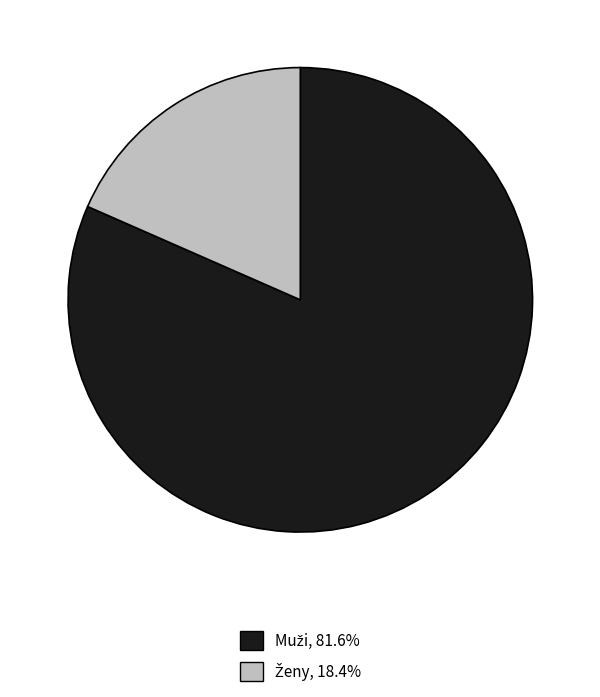

Is there any slice that represents more than half of the pie?

Yes